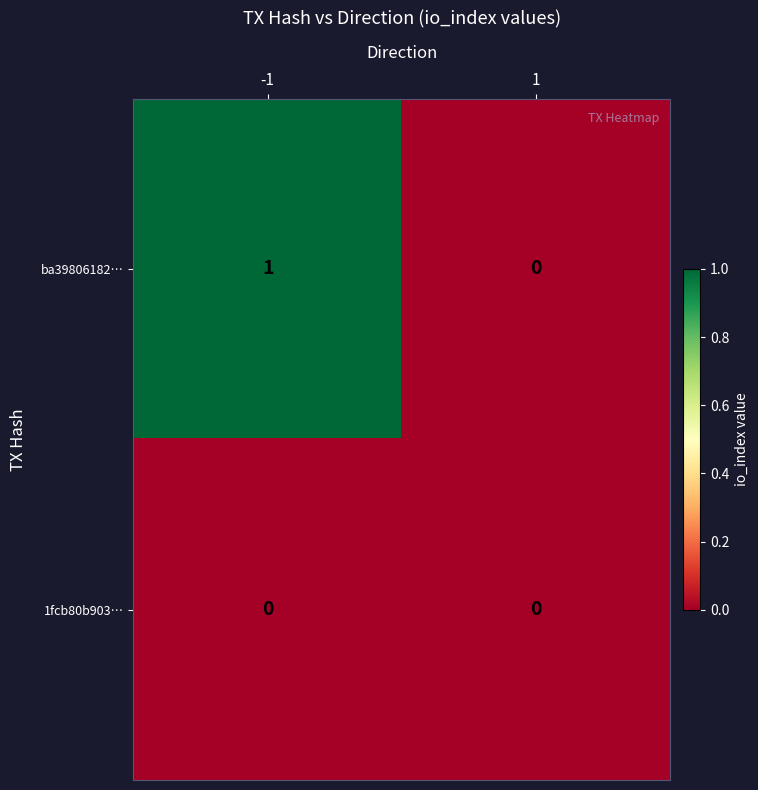

Which series has the largest total across all categories?

ba39806182…